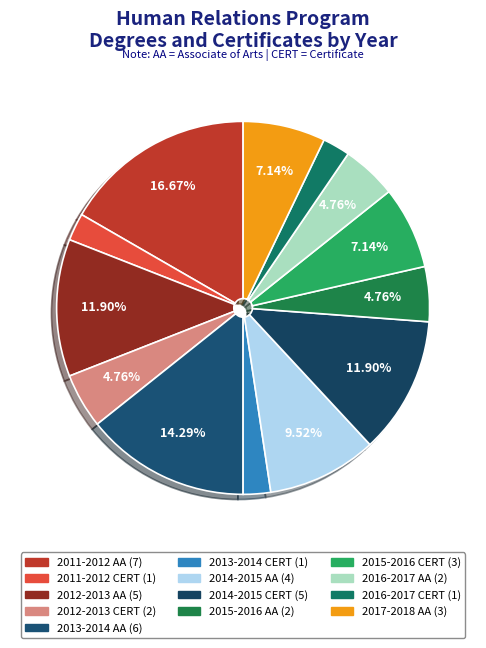

Between 2015-2016 CERT and 2012-2013 AA, which is larger?

2012-2013 AA